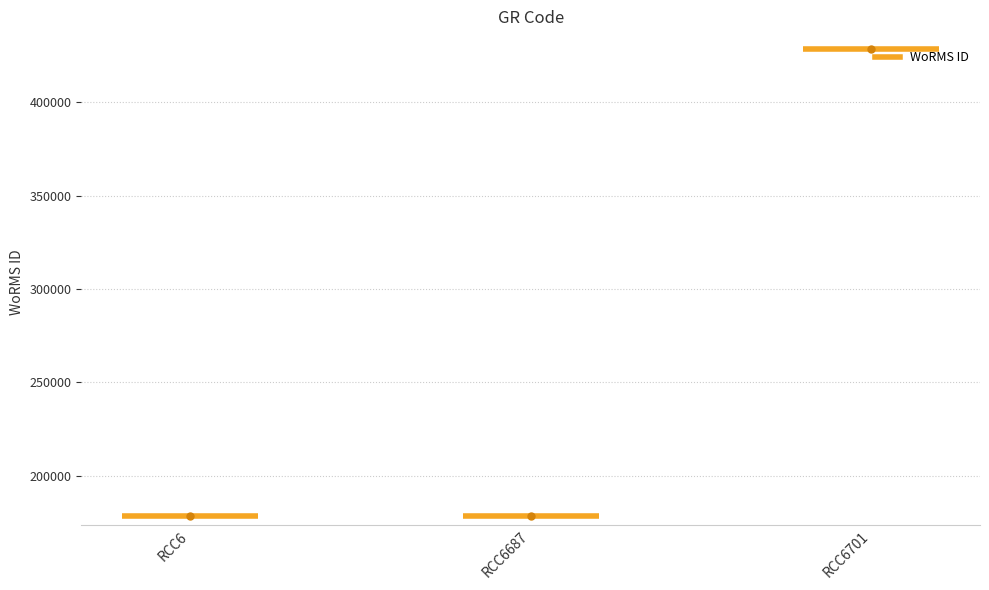

Which has a higher value, RCC6701 or RCC6687?

RCC6701